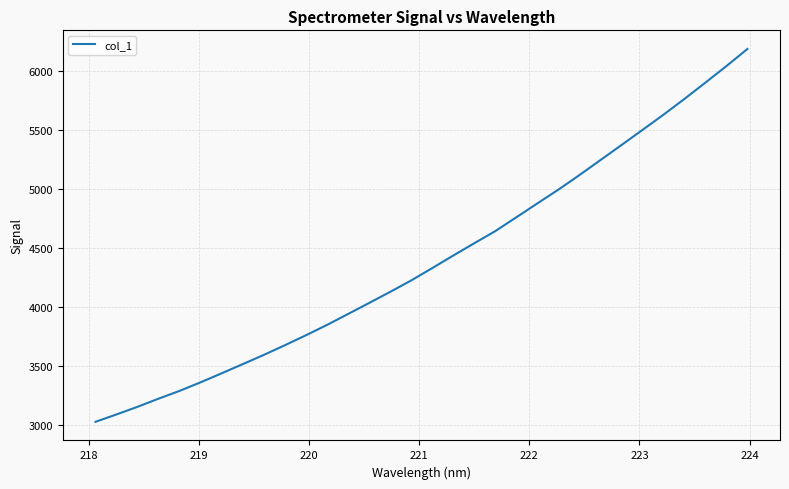

Reading left to right, what are all the values shown in this chart?

3023.3	3086.1	3151.0	3220.2	3286.4	3359.3	3435.9	3513.6	3592.0	3674.1	3758.6	3846.3	3939.2	4032.7	4126.8	4223.9	4328.9	4435.5	4540.1	4643.2	4760.5	4878.3	4995.4	5118.8	5246.3	5373.8	5502.4	5631.8	5766.0	5904.8	6045.2	6190.7